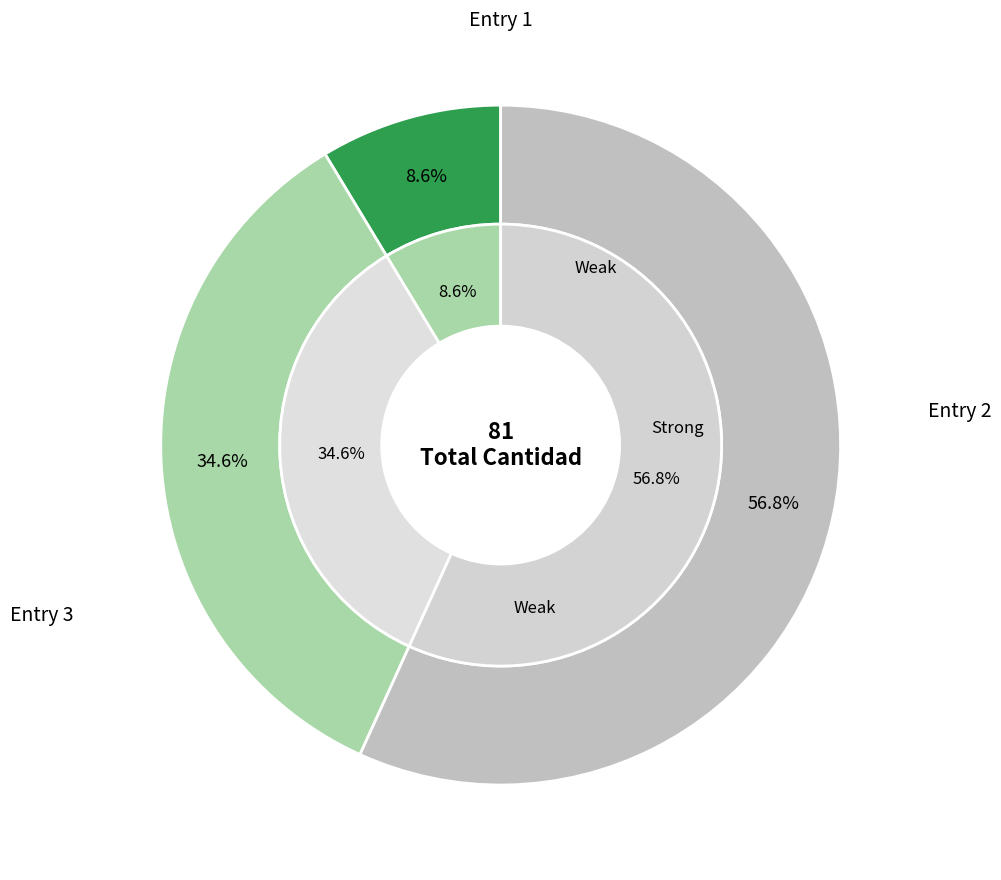

To the nearest percent, what is the average slice percentage?

33%